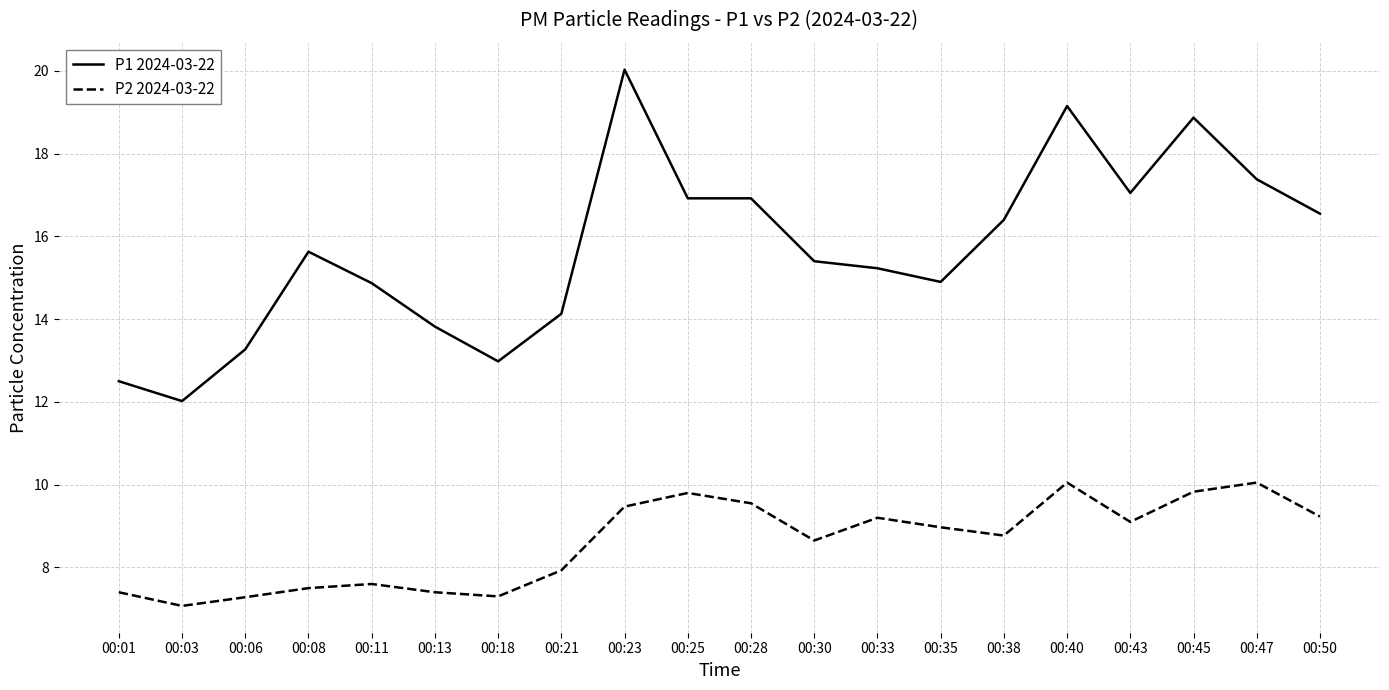

The P1 2024-03-22 series shows 16.9 at 00:28. True or false?

True